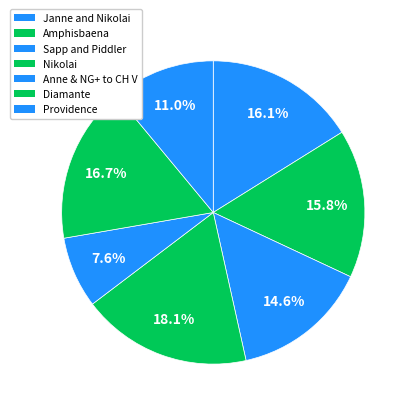

Is there any slice that represents more than half of the pie?

No